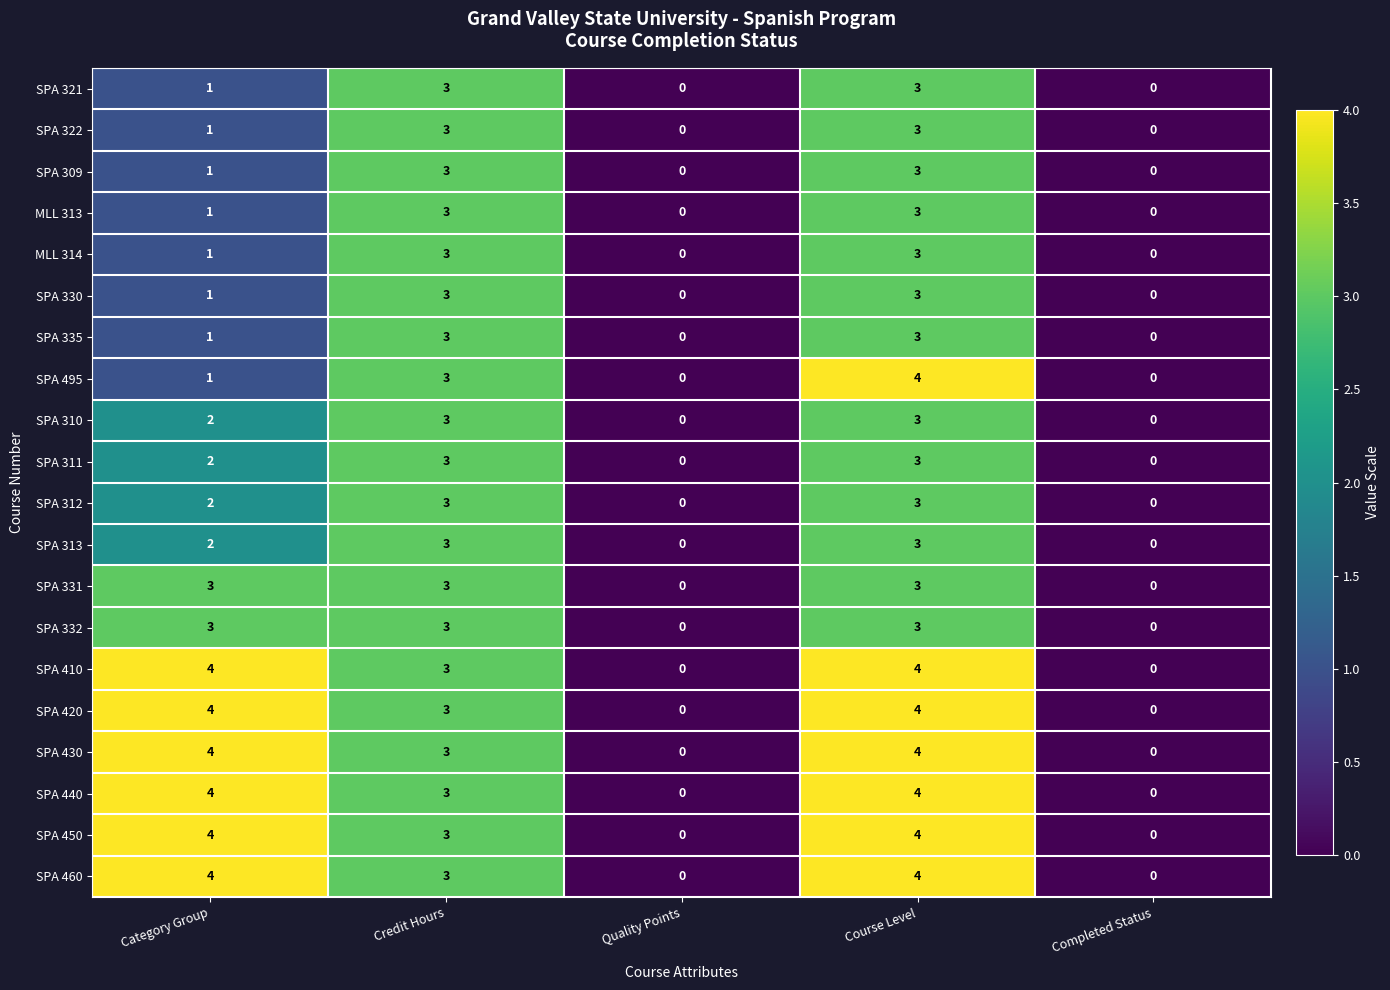

The SPA 440 series shows 3 at Category Group. True or false?

False